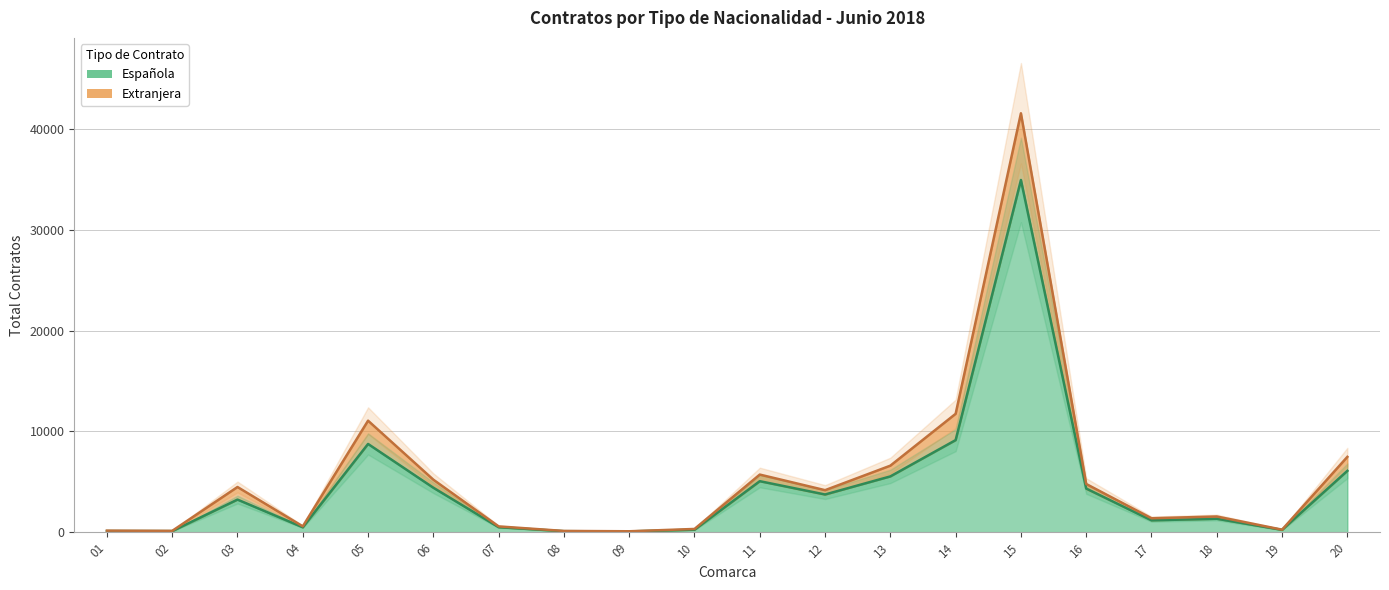

True or false: Extranjera and Española cross at least once.

False